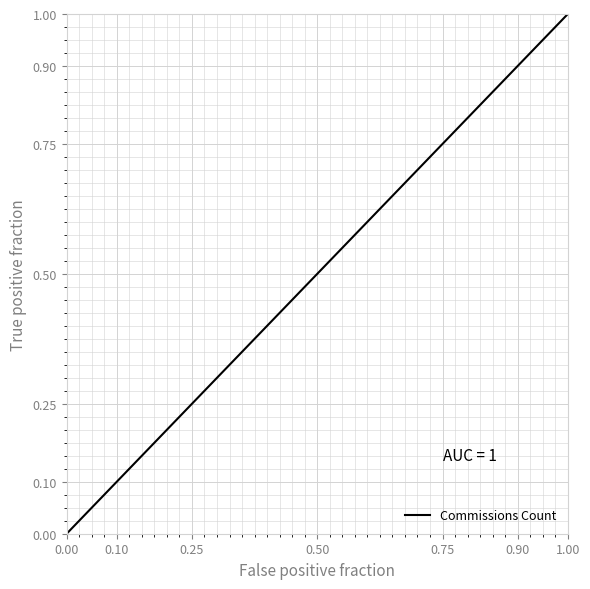

What is the maximum value shown in the chart?

1.0